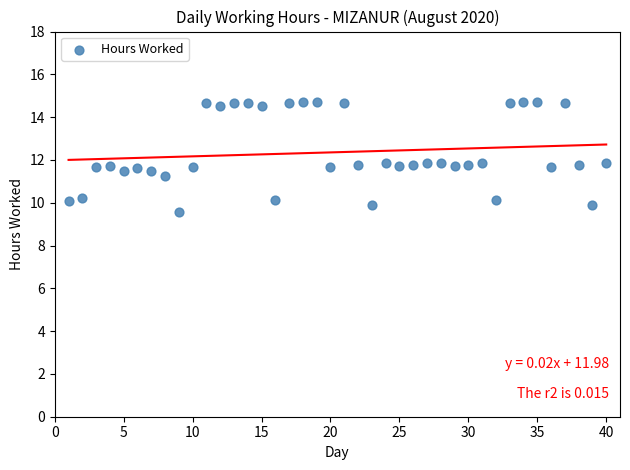

What is the range of Y values (max minus min)?

5.2